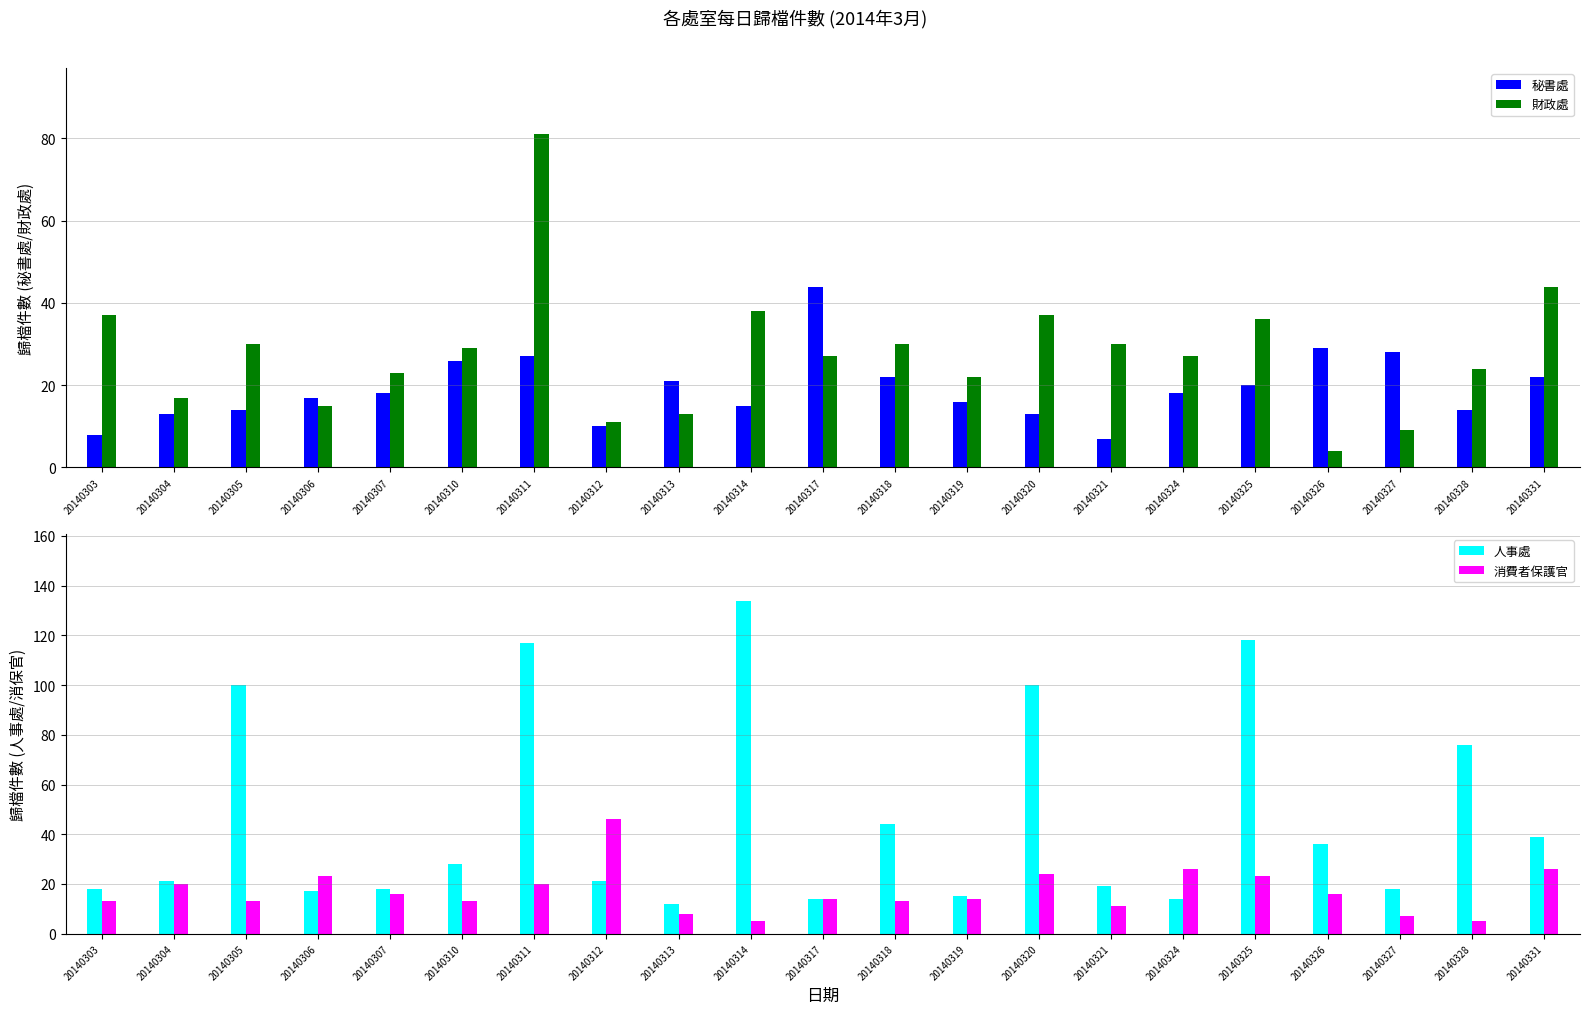

Reading left to right, transcribe all the data shown in this chart.

秘書處: 20140303=8	20140304=13	20140305=14	20140306=17	20140307=18	20140310=26	20140311=27	20140312=10	20140313=21	20140314=15	20140317=44	20140318=22	20140319=16	20140320=13	20140321=7	20140324=18	20140325=20	20140326=29	20140327=28	20140328=14	20140331=22
財政處: 20140303=37	20140304=17	20140305=30	20140306=15	20140307=23	20140310=29	20140311=81	20140312=11	20140313=13	20140314=38	20140317=27	20140318=30	20140319=22	20140320=37	20140321=30	20140324=27	20140325=36	20140326=4	20140327=9	20140328=24	20140331=44
人事處: 20140303=18	20140304=21	20140305=100	20140306=17	20140307=18	20140310=28	20140311=117	20140312=21	20140313=12	20140314=134	20140317=14	20140318=44	20140319=15	20140320=100	20140321=19	20140324=14	20140325=118	20140326=36	20140327=18	20140328=76	20140331=39
消費者保護官: 20140303=13	20140304=20	20140305=13	20140306=23	20140307=16	20140310=13	20140311=20	20140312=46	20140313=8	20140314=5	20140317=14	20140318=13	20140319=14	20140320=24	20140321=11	20140324=26	20140325=23	20140326=16	20140327=7	20140328=5	20140331=26